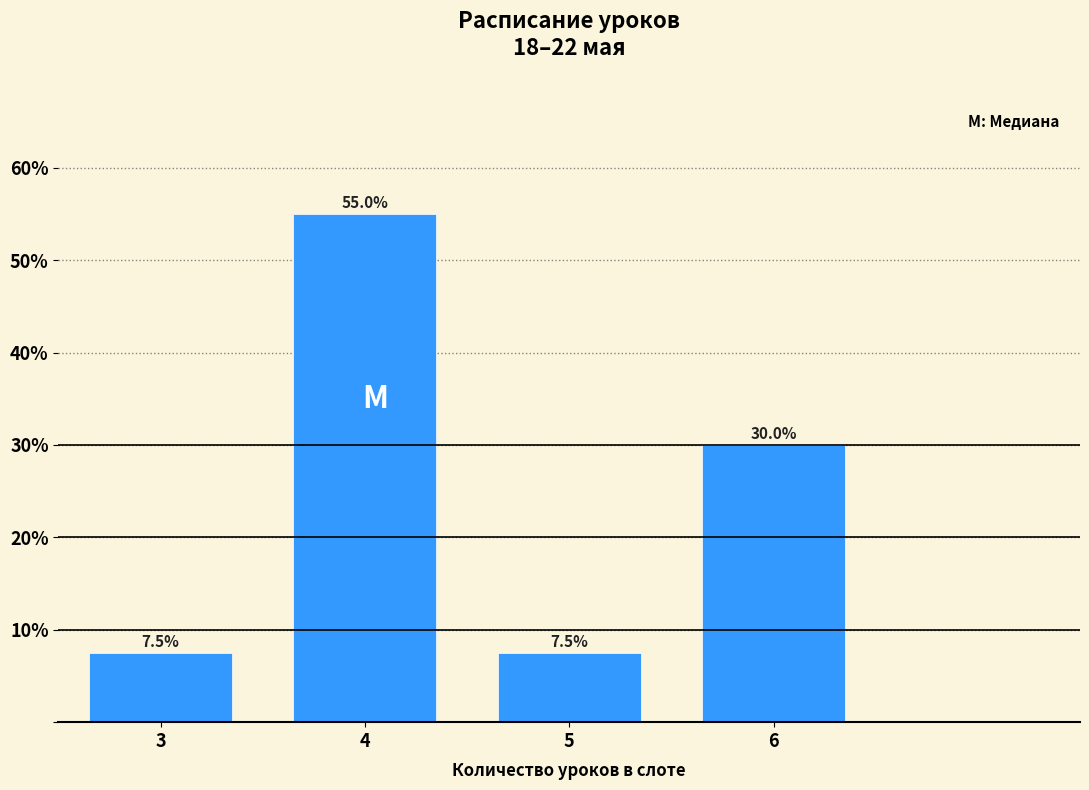

Reading right to left, extract all data points from this chart.

30.0	7.5	55.0	7.5